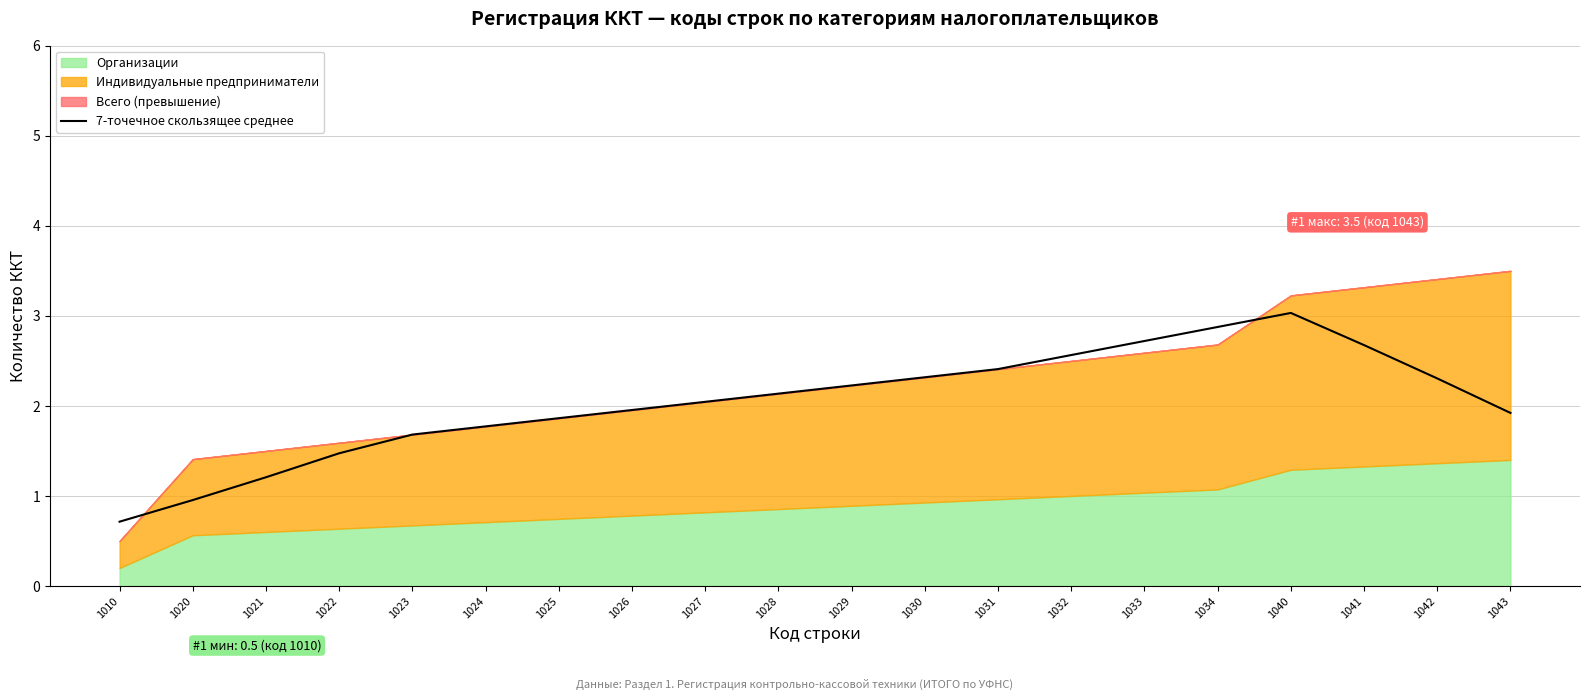

What is the ratio of the value at 1023 to the value at 1028?

0.8